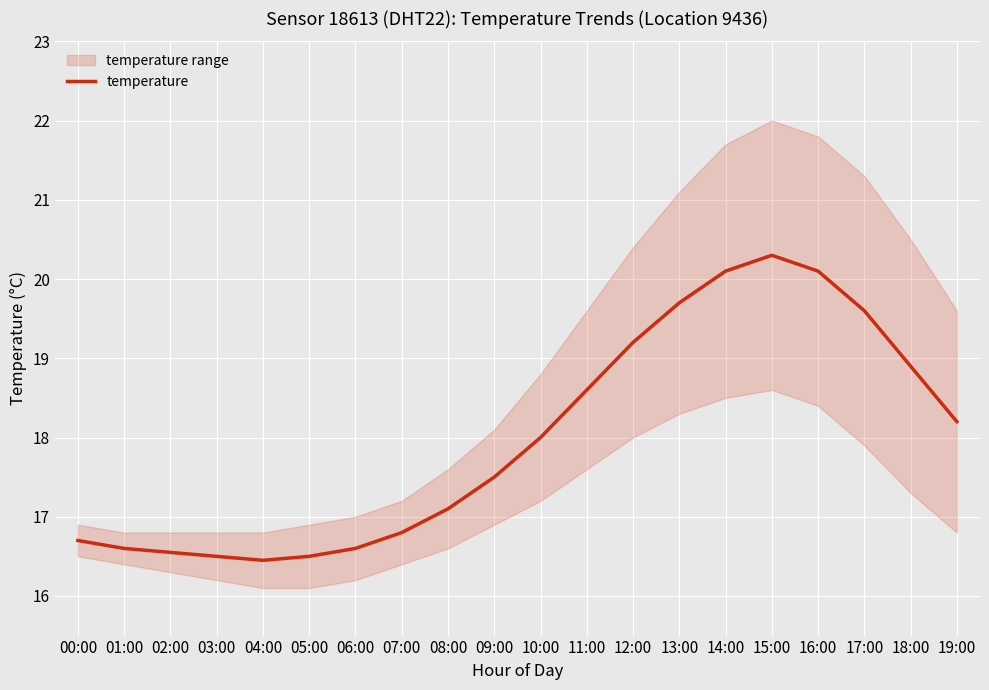

Approximately how many times larger is the value at 11:00 compared to 14:00?

0.9